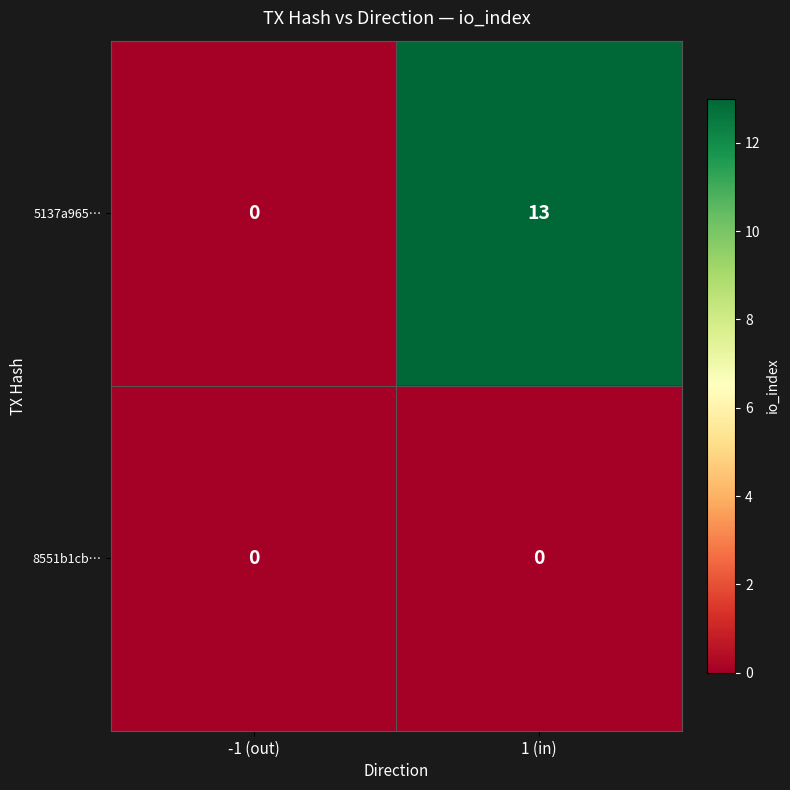

What is the difference between the 5137a965… values at -1 (out) and 1 (in)?

13